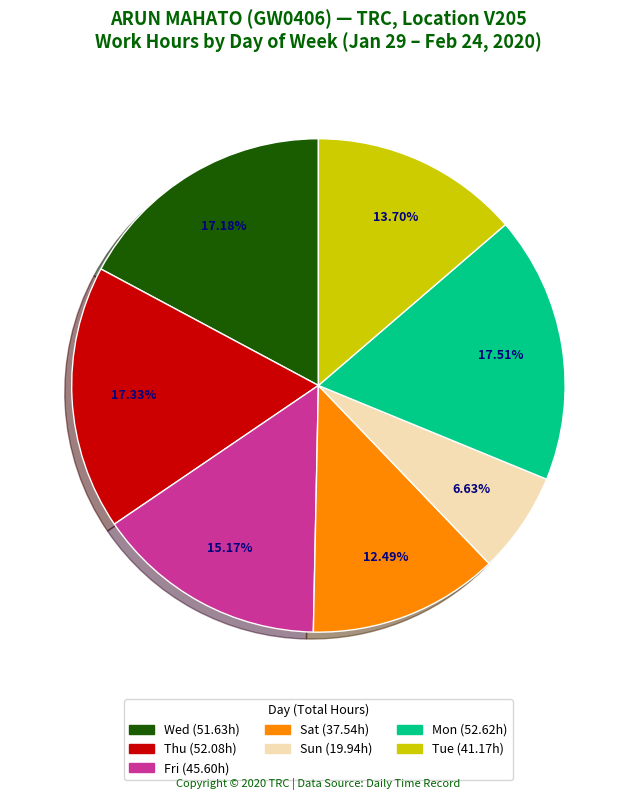

Does any single category account for the majority?

No